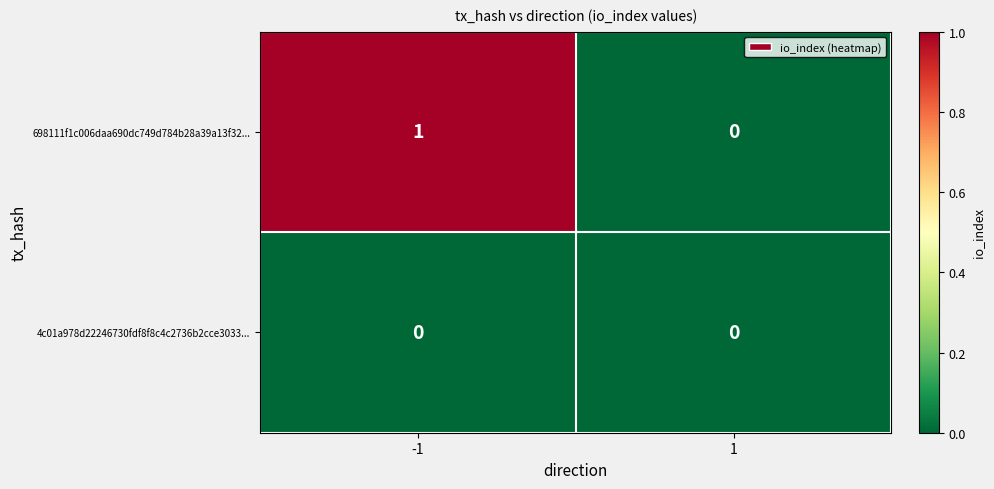

List the series in order of their overall mean, lowest first.

4c01a978d22246730fdf8f8c4c2736b2cce3033..., 698111f1c006daa690dc749d784b28a39a13f32...